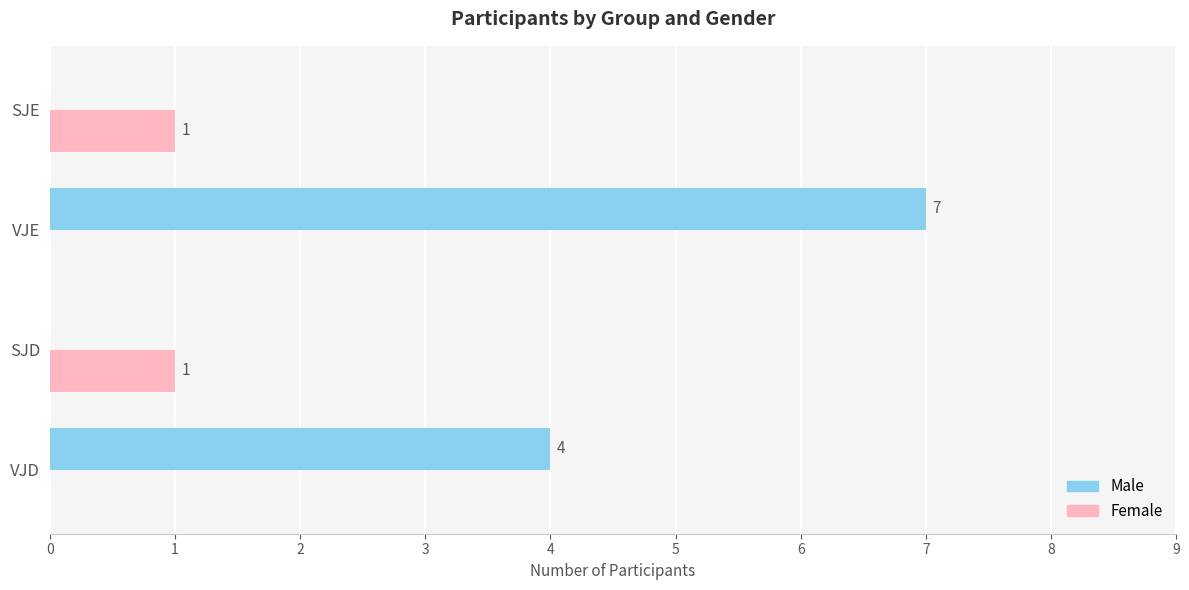

What is the sum of all Male values?

11